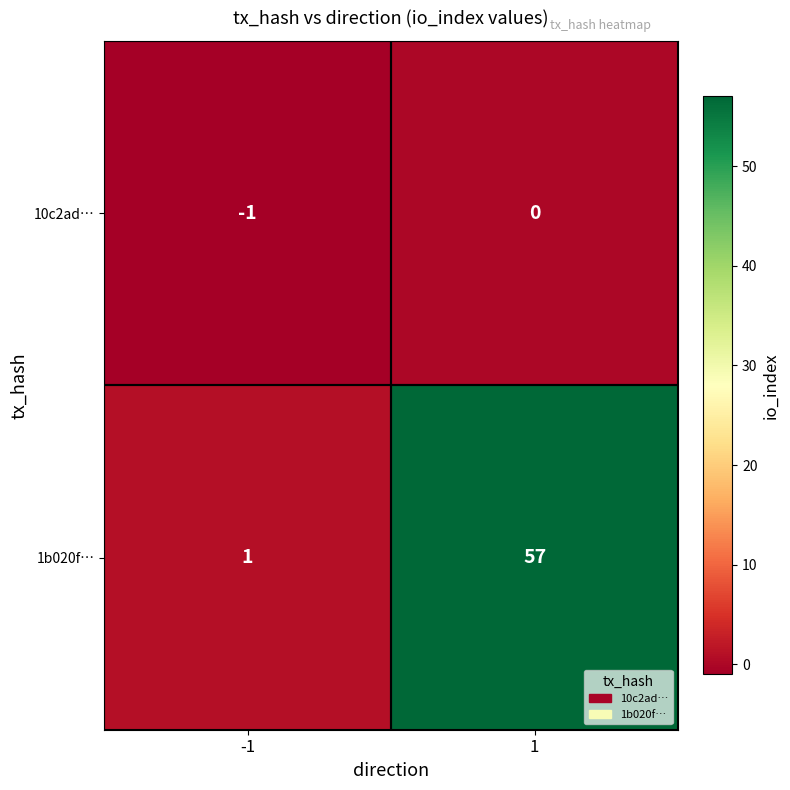

Count the number of categories in the chart.

2